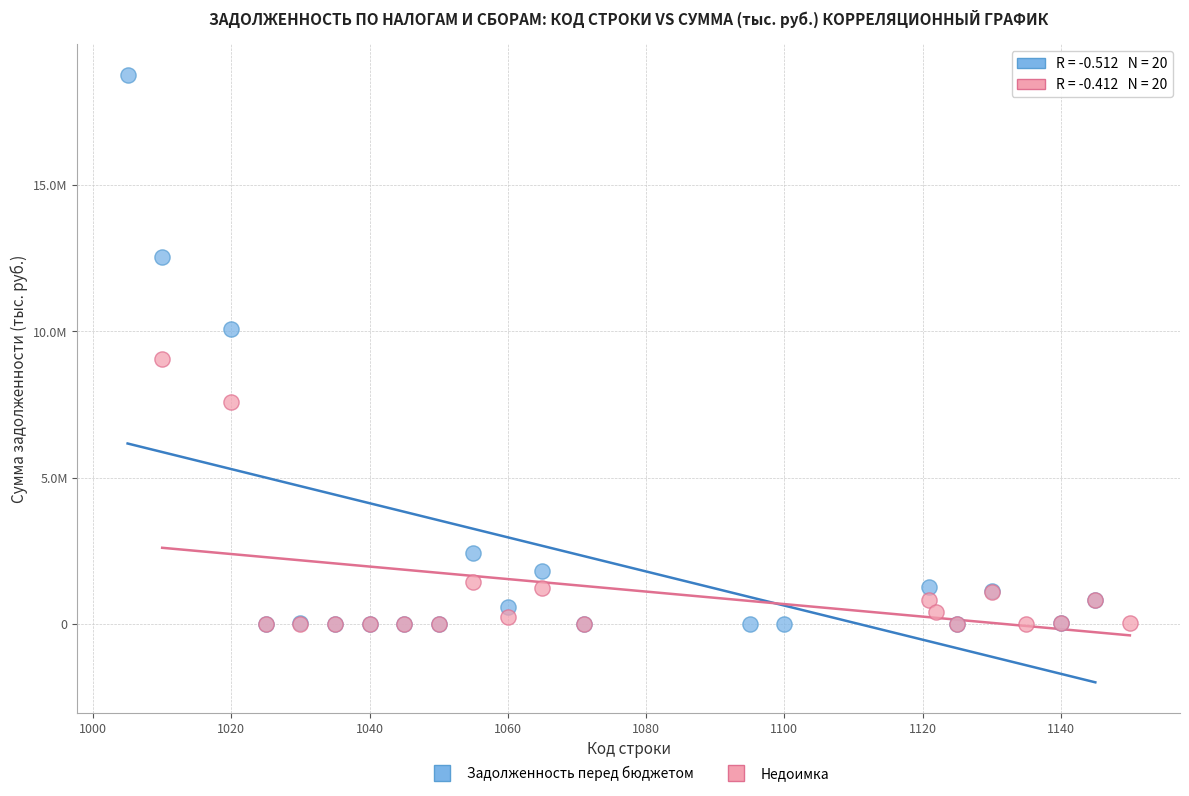

What are all the series names shown in the legend?

Задолженность перед бюджетом, Недоимка